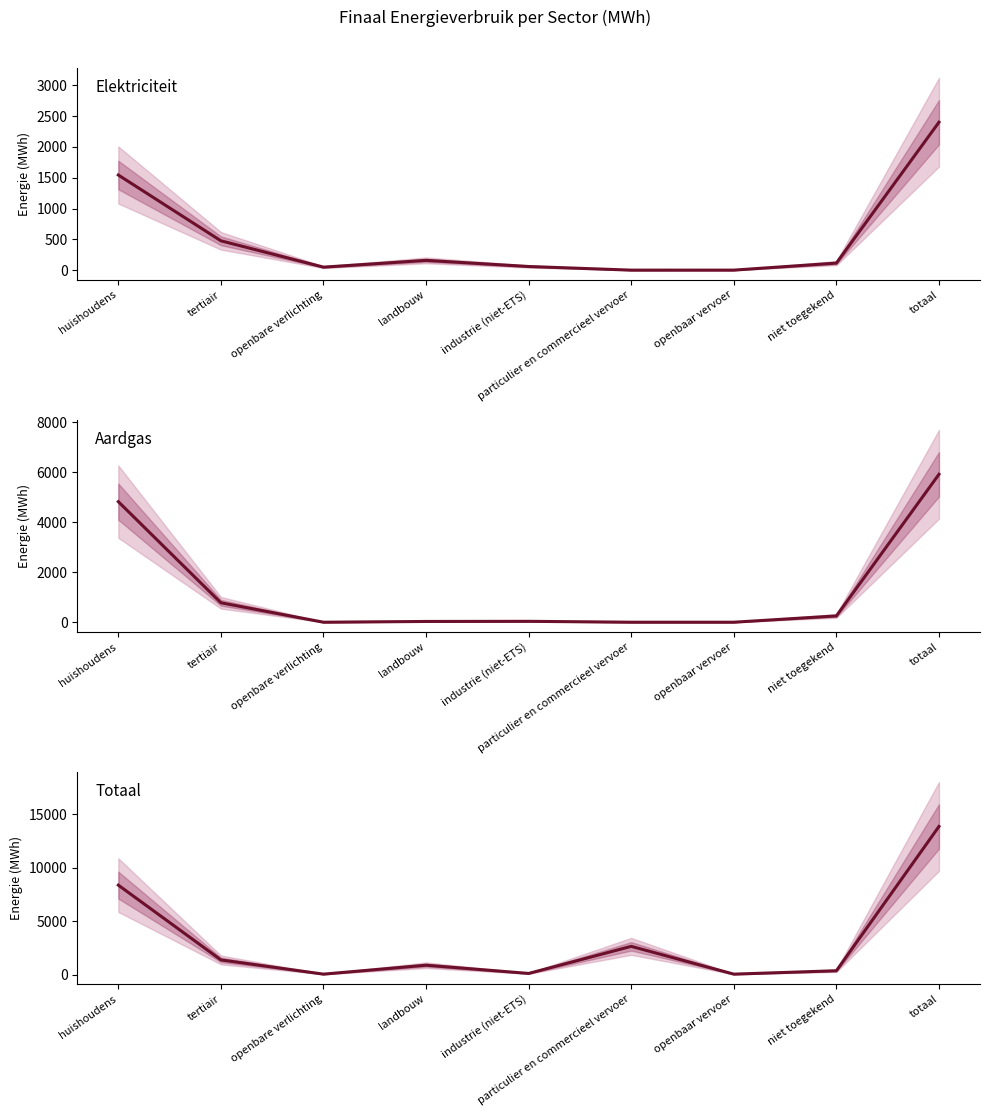

How many data points in Totaal are above 883?

5